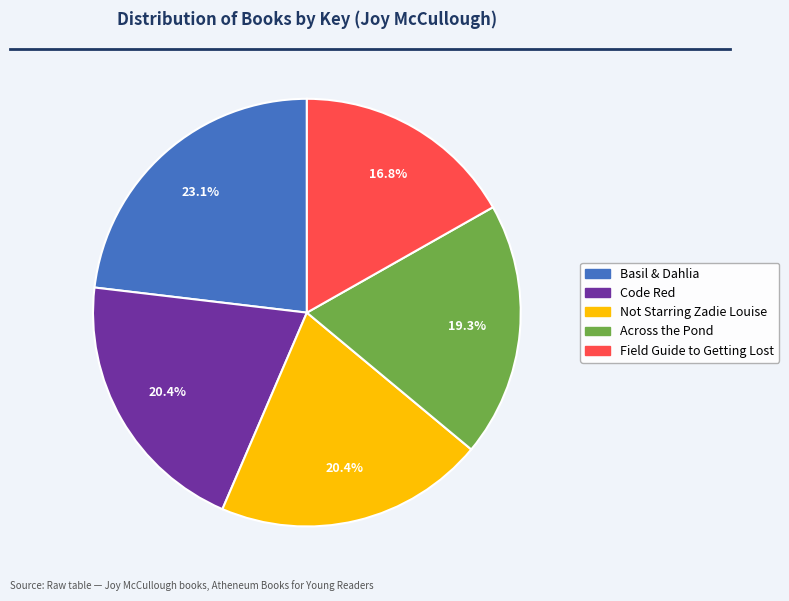

Is it true that Not Starring Zadie Louise is 20% of the pie?

True